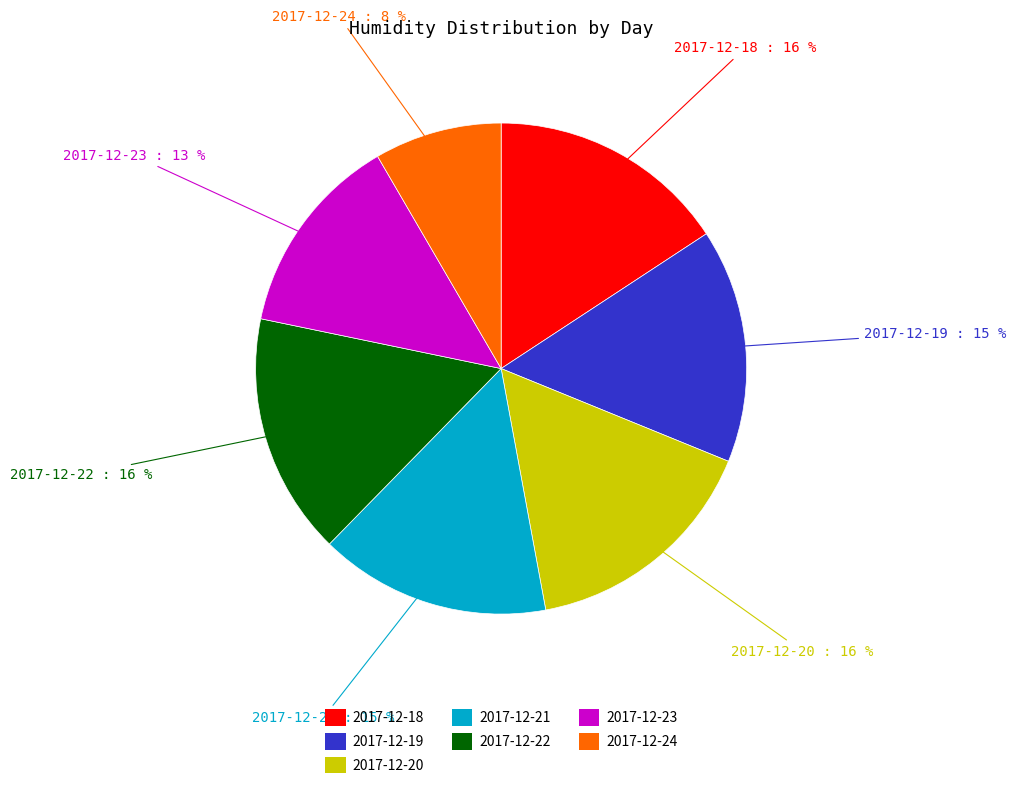

To the nearest percent, what is the average slice percentage?

14%